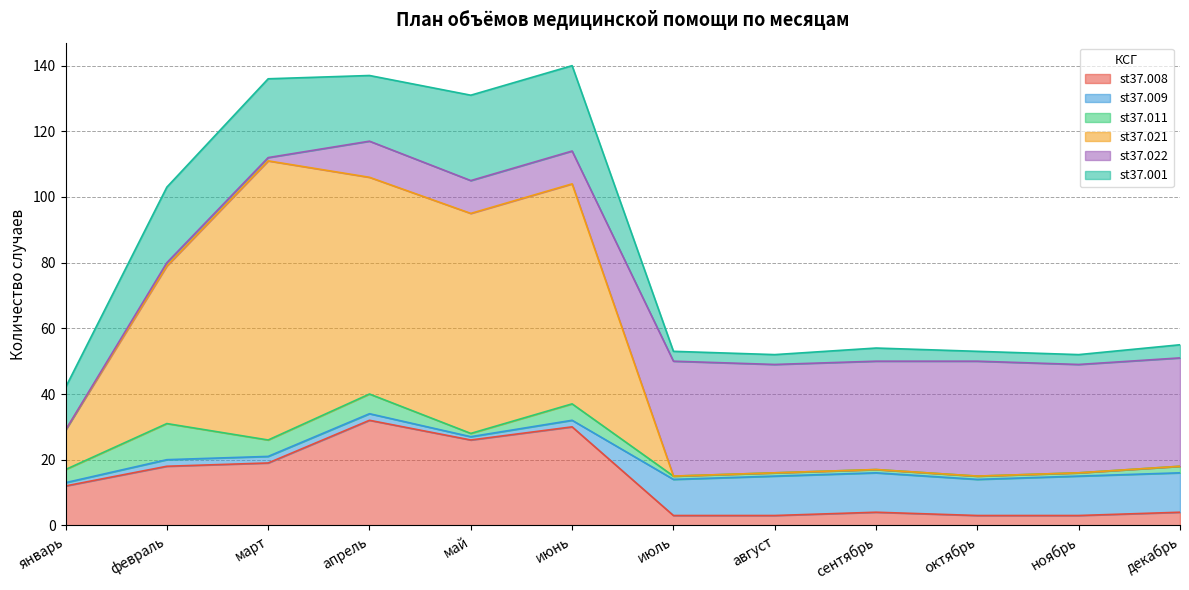

Which category has the highest value across all series?

март